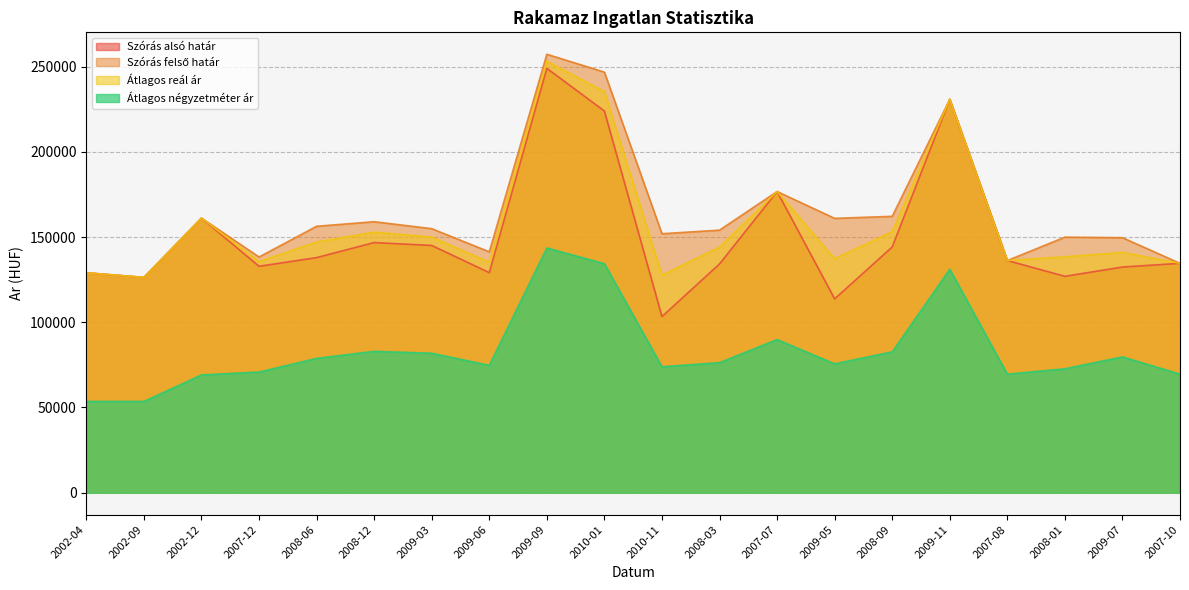

Is it true that Atlagos_real_ar equals 253081 at 2009-09?

True